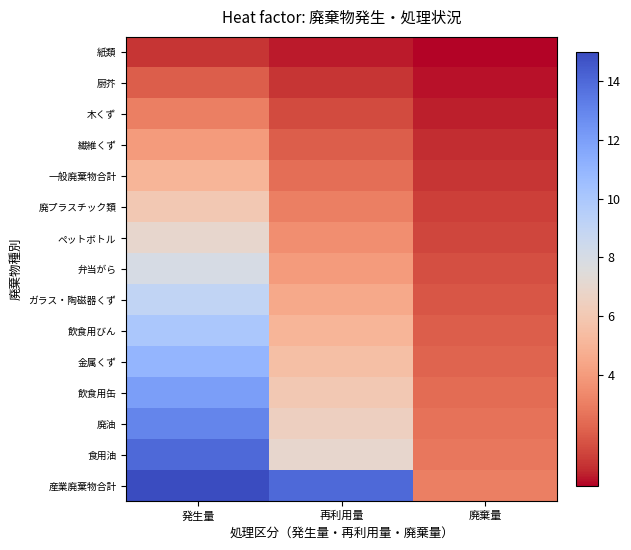

Between 廃棄量 and 発生量, which is larger?

発生量